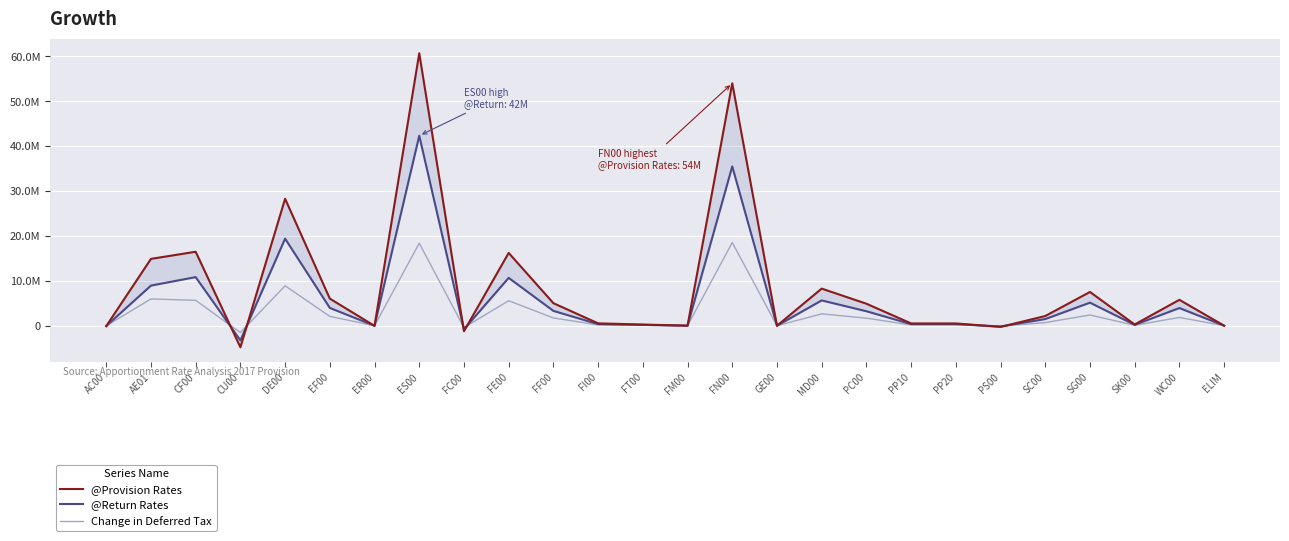

What is the difference between the Change in Deferred Tax values at WC00 and SG00?

547356.1